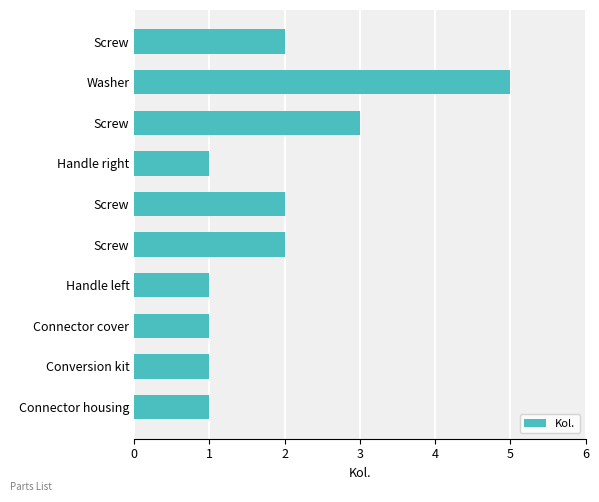

How many values are between 1 and 2?

8